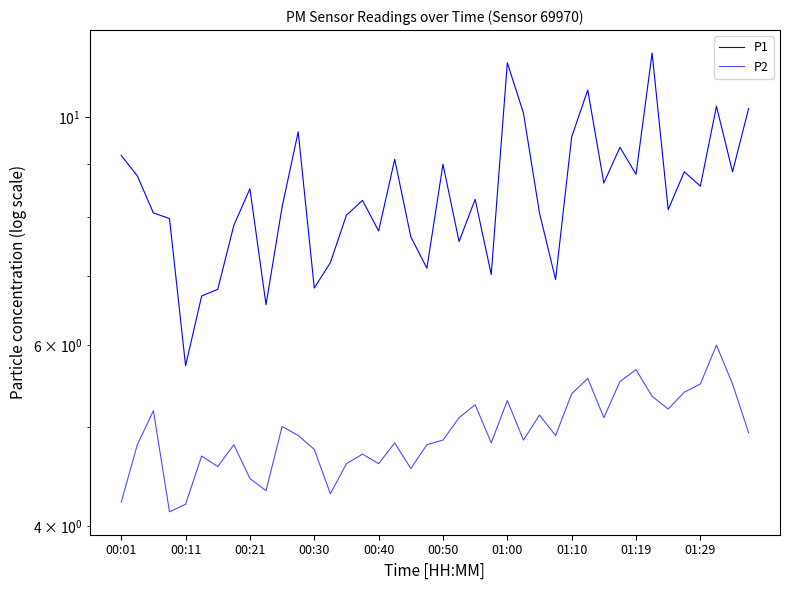

True or false: P2 has more than 2 interior local peaks.

True